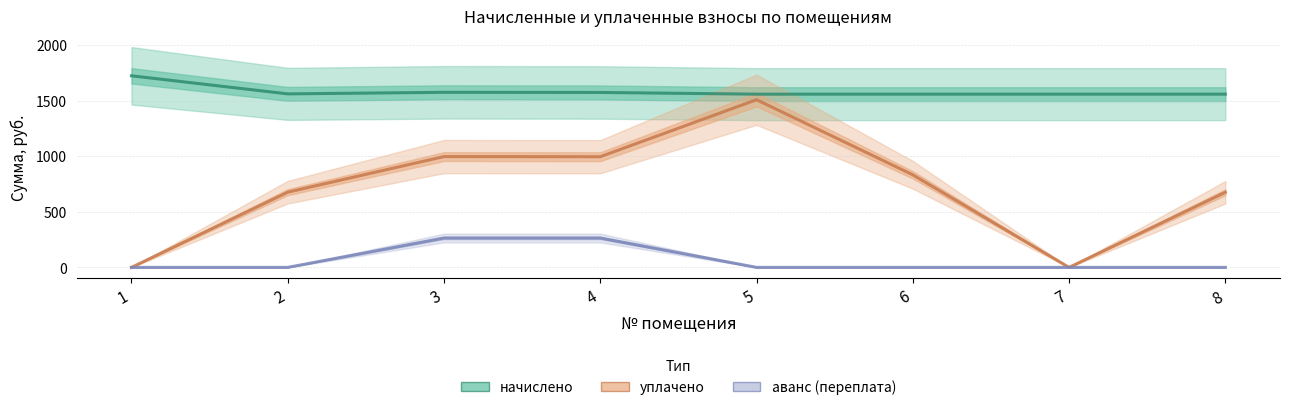

Does the chart have visible grid lines?

Yes